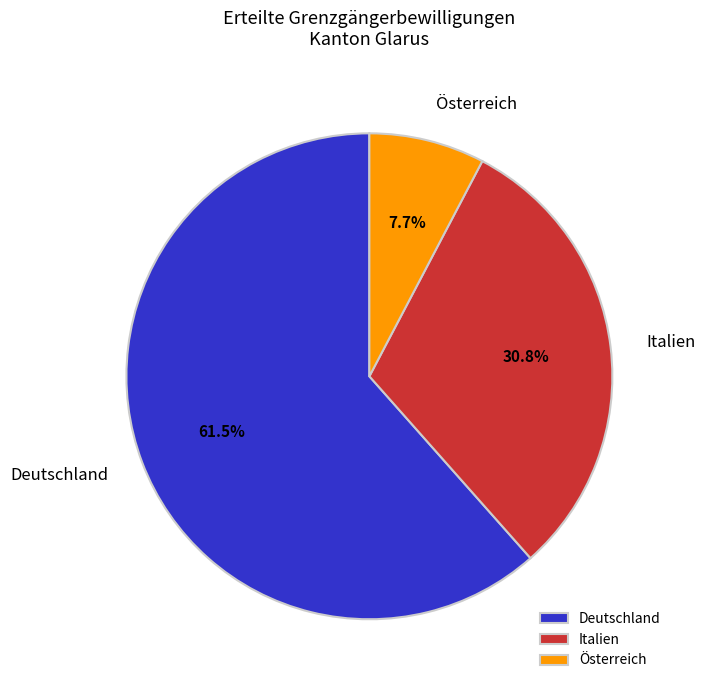

Between Österreich and Deutschland, which is larger?

Deutschland